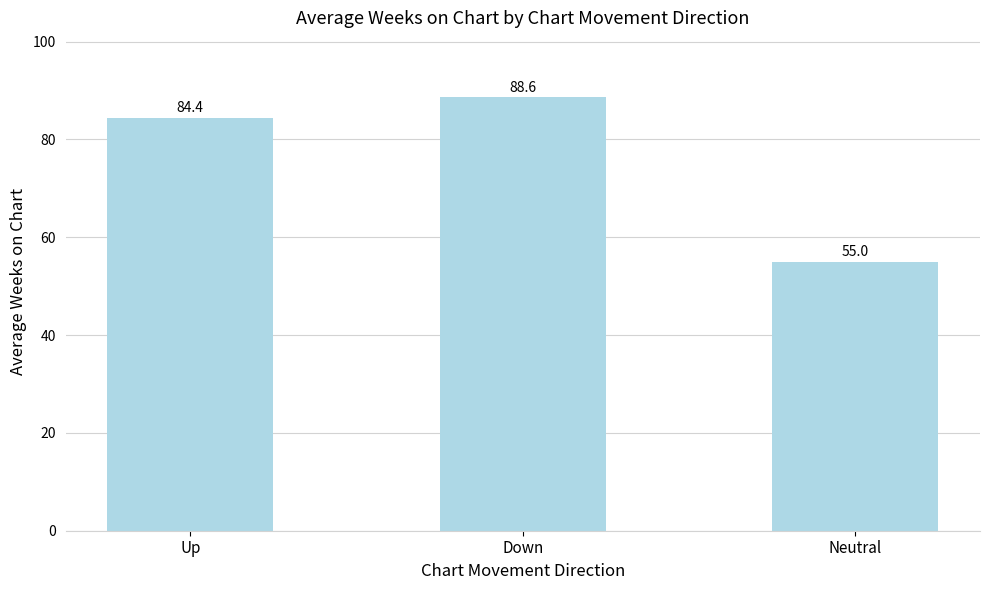

Which has a higher value, Down or Up?

Down